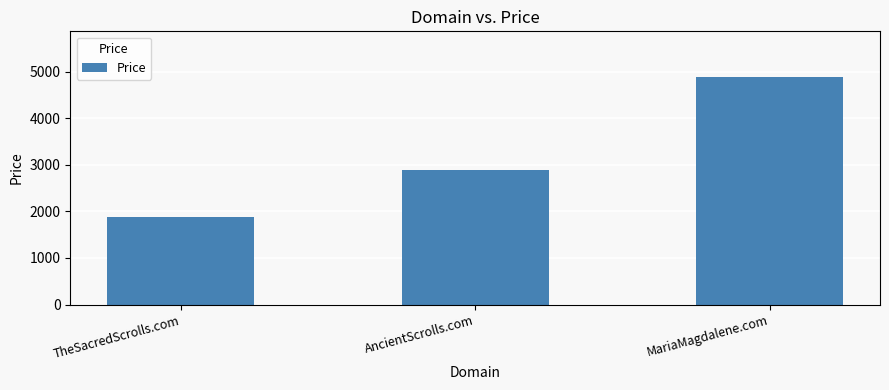

At which category does the chart reach its minimum across all series?

TheSacredScrolls.com